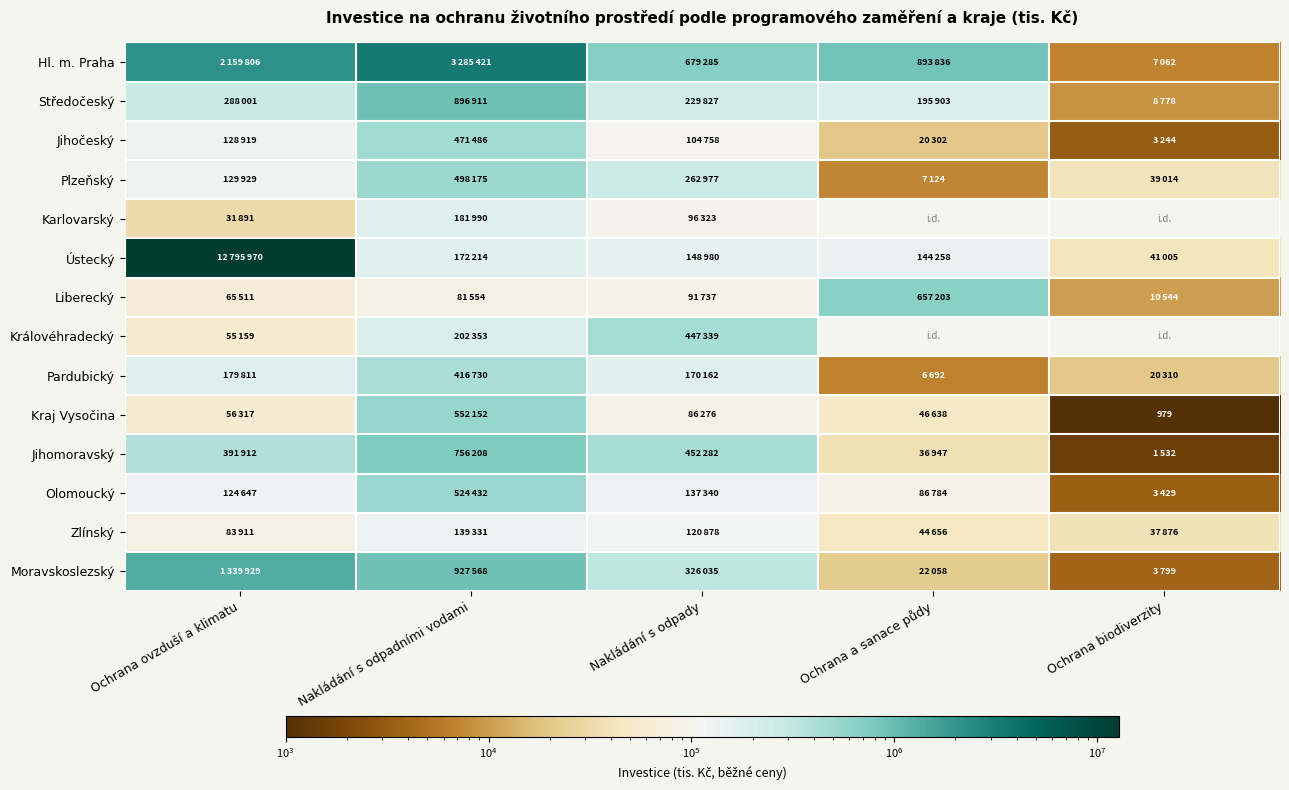

What is the maximum value shown in the chart?

12795970.0